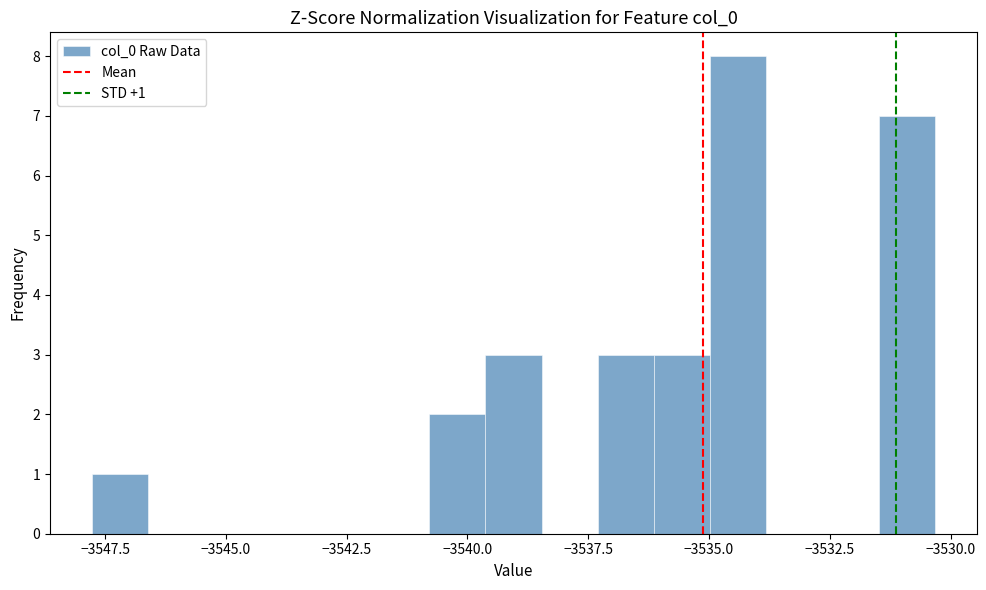

Read against the x-axis, roughly where is the centre of the tallest bar?

-3534.5